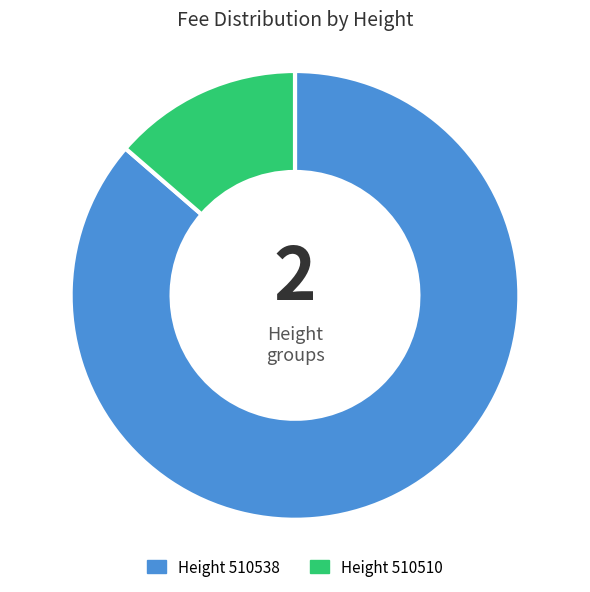

What is the largest slice in the pie chart?

Height 510538